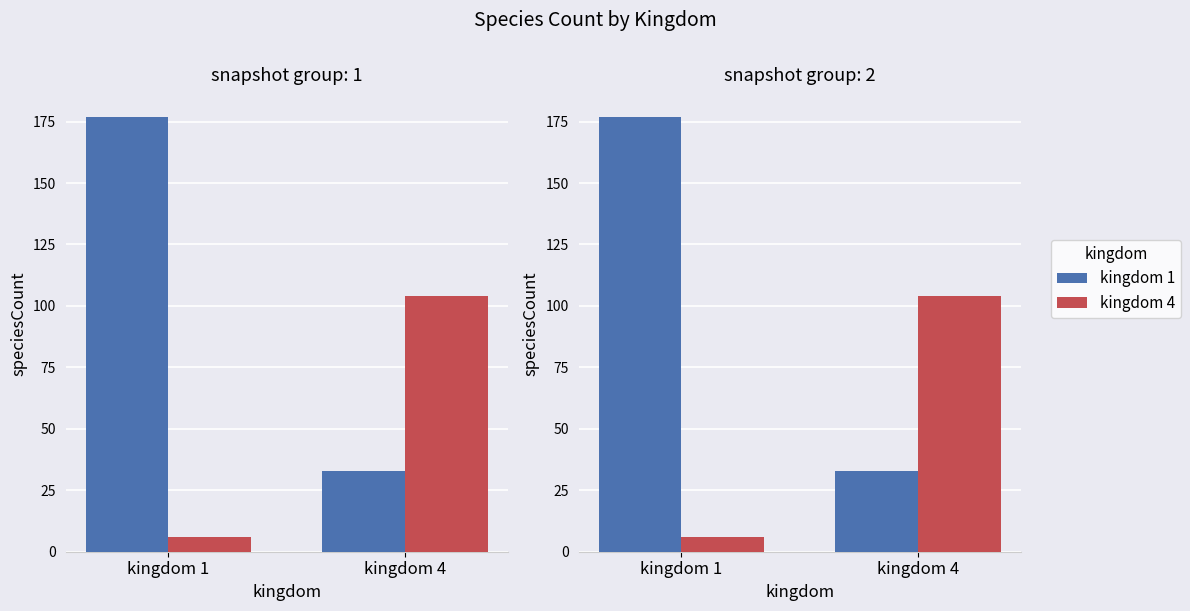

Rank the series at kingdom 4 from lowest to highest value.

kingdom 1, kingdom 4